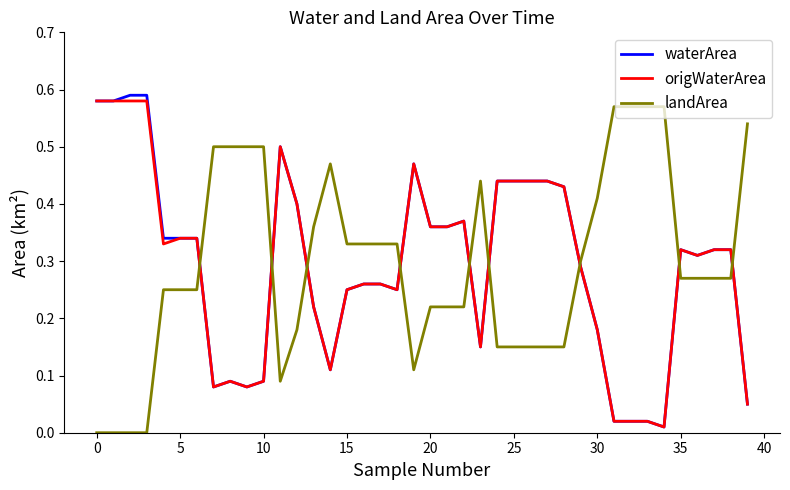

After their last crossing, which series has the higher values: waterArea or landArea?

landArea